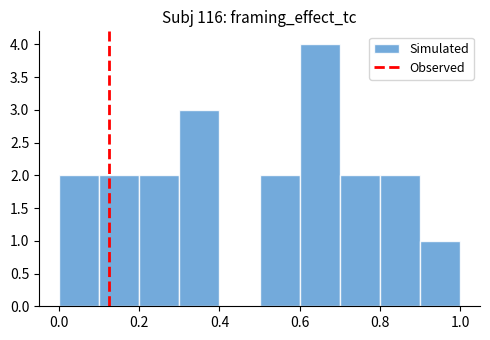

What is the height of the bar covering 0.3 to 0.4 on the x-axis? The values are not printed on the chart, so give them approximately, as read against the axis.

3